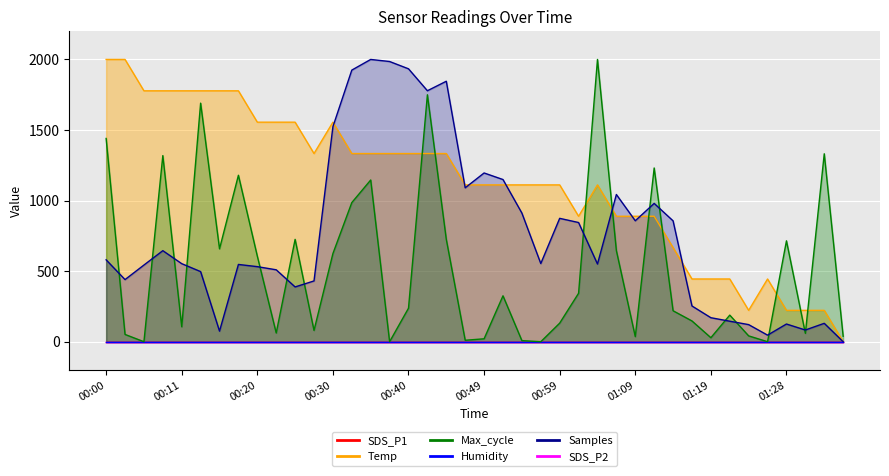

Reading left to right, extract all data points from this chart.

Temp: 00:00=2000.0	00:03=2000.0	00:06=1777.8	00:08=1777.8	00:11=1777.8	00:13=1777.8	00:15=1777.8	00:18=1777.8	00:20=1555.6	00:23=1555.6	00:25=1555.6	00:28=1333.3	00:30=1555.6	00:32=1333.3	00:35=1333.3	00:37=1333.3	00:40=1333.3	00:42=1333.3	00:45=1333.3	00:47=1111.1	00:49=1111.1	00:52=1111.1	00:54=1111.1	00:57=1111.1	00:59=1111.1	01:02=888.9	01:04=1111.1	01:07=888.9	01:09=888.9	01:11=888.9	01:14=666.7	01:16=444.4	01:19=444.4	01:21=444.4	01:24=222.2	01:26=444.4	01:28=222.2	01:31=222.2	01:33=222.2	01:36=0.0
Max_cycle: 00:00=1440.0	00:03=51.6	00:06=0.0	00:08=1318.7	00:11=105.8	00:13=1690.3	00:15=658.1	00:18=1179.4	00:20=606.5	00:23=61.9	00:25=725.2	00:28=80.0	00:30=624.5	00:32=985.8	00:35=1145.8	00:37=0.0	00:40=237.4	00:42=1749.7	00:45=725.2	00:47=10.3	00:49=20.6	00:52=325.2	00:54=7.7	00:57=0.0	00:59=131.6	01:02=343.2	01:04=2000.0	01:07=645.2	01:09=36.1	01:11=1231.0	01:14=219.4	01:16=147.1	01:19=28.4	01:21=188.4	01:24=41.3	01:26=0.0	01:28=714.8	01:31=59.4	01:33=1331.6	01:36=38.7
Samples: 00:00=580.2	00:03=440.1	00:06=543.2	00:08=645.1	00:11=553.0	00:13=496.7	00:15=74.9	00:18=547.5	00:20=531.9	00:23=509.6	00:25=388.1	00:28=430.6	00:30=1523.5	00:32=1924.5	00:35=2000.0	00:37=1985.3	00:40=1933.6	00:42=1778.3	00:45=1845.5	00:47=1090.4	00:49=1195.6	00:52=1149.1	00:54=911.5	00:57=553.9	00:59=874.1	01:02=844.5	01:04=550.5	01:07=1043.0	01:09=857.0	01:11=980.0	01:14=856.4	01:16=253.2	01:19=170.1	01:21=145.3	01:24=121.1	01:26=46.5	01:28=125.4	01:31=82.9	01:33=130.3	01:36=0.0